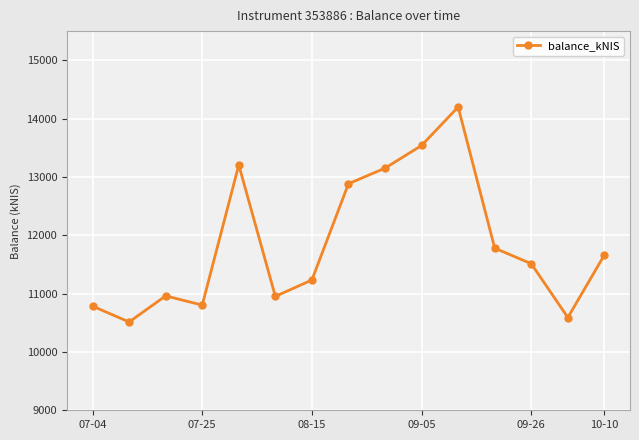

Is this an area chart (filled region under the line)?

No